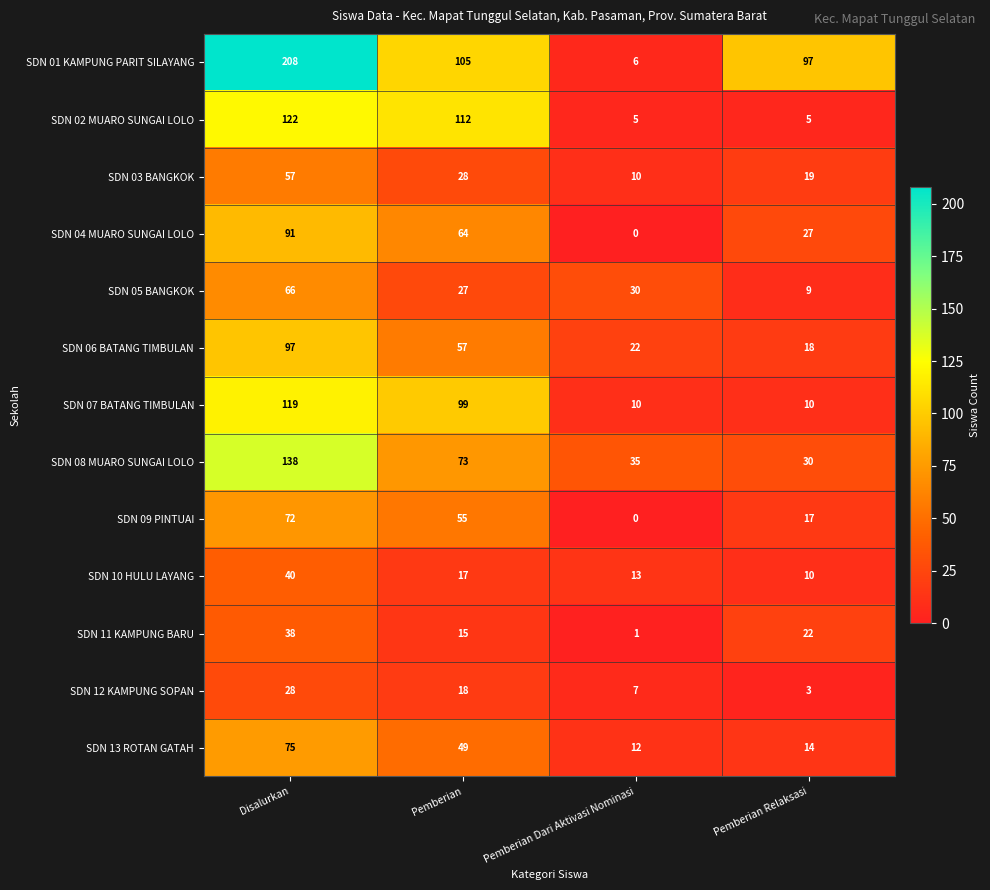

What is the difference between the second highest and second lowest values in the SDN 08 MUARO SUNGAI LOLO series?

38